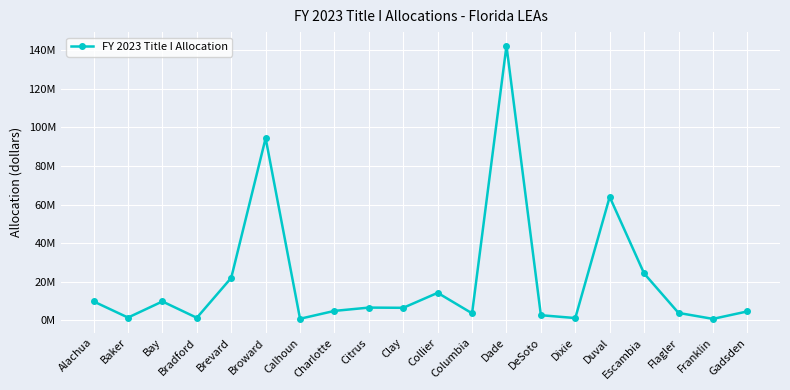

What is the label of the 16th point from the left?

Duval